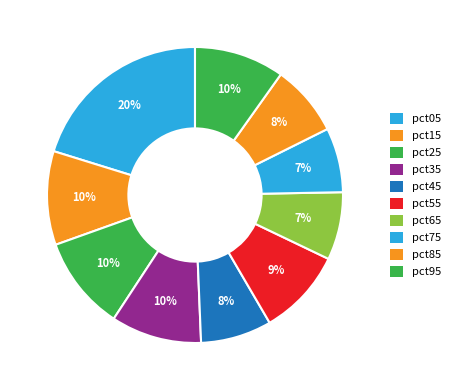

How many segments does this pie chart have?

10